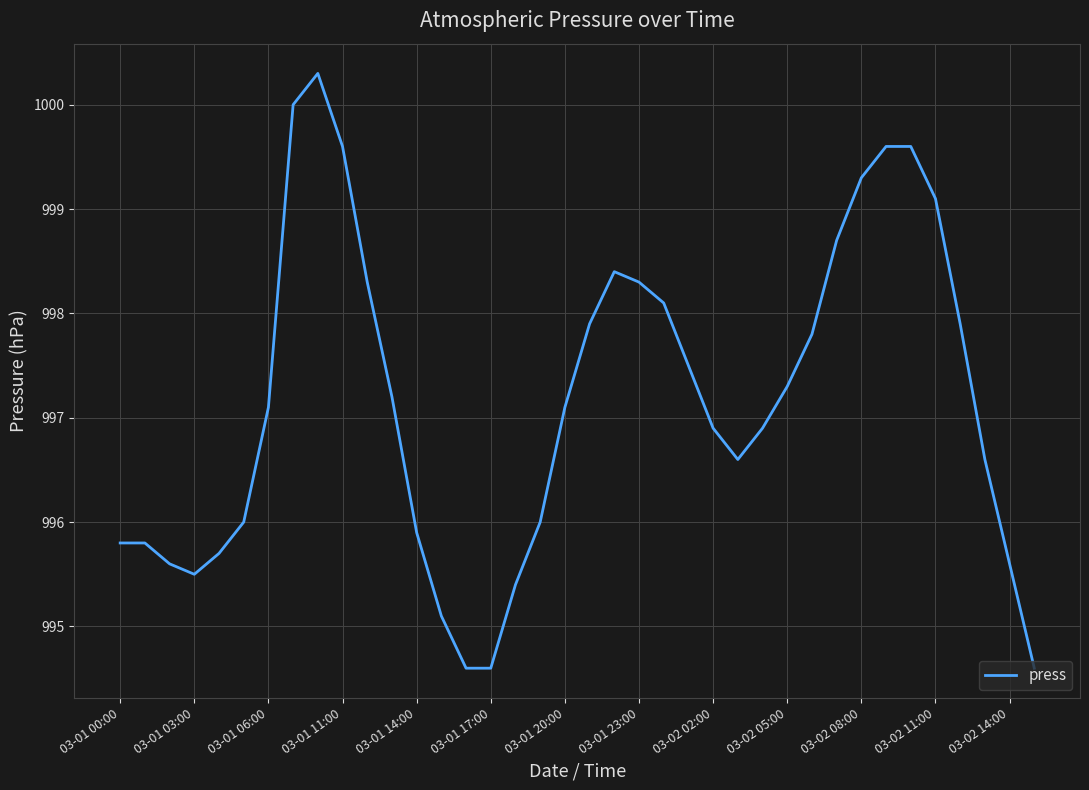

What is the greatest value displayed?

1000.3